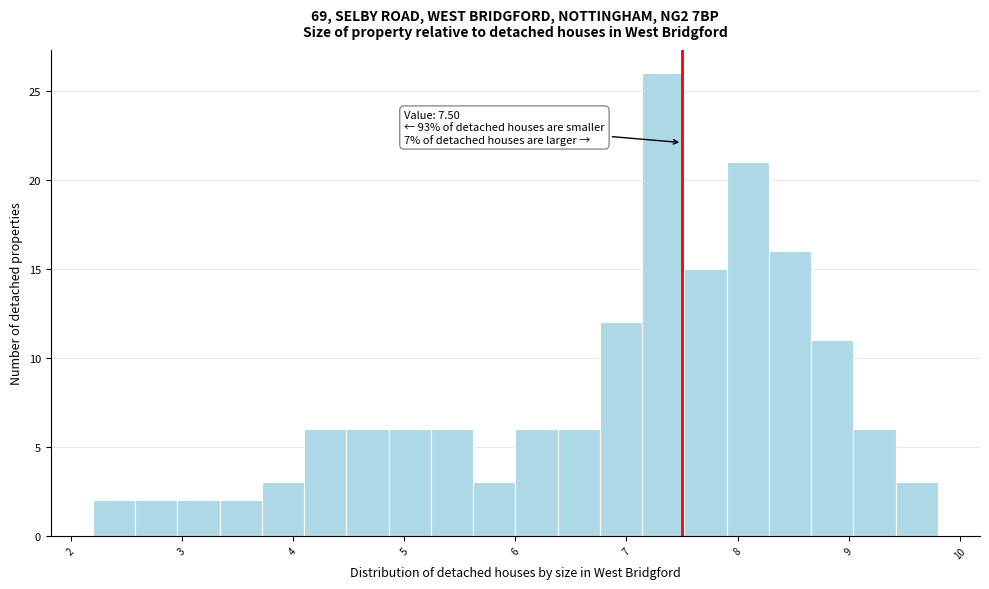

Around what value on the x-axis is the tallest bar? Give the approximate position of its centre, as read against the axis.

7.3